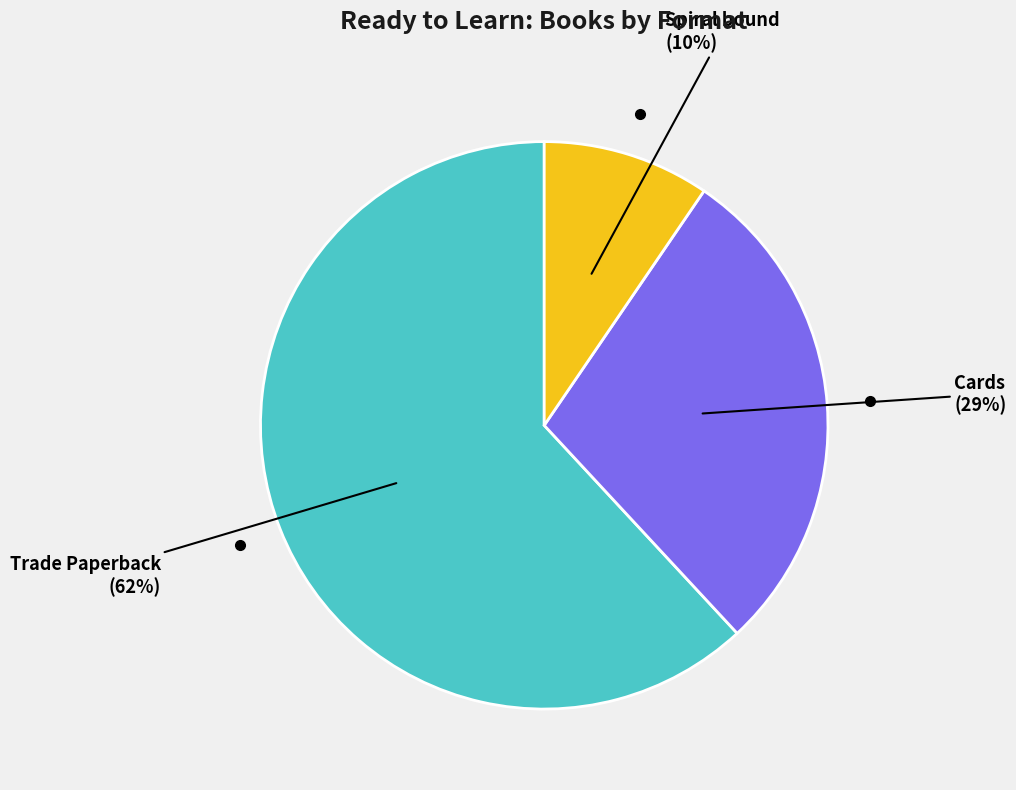

To the nearest percent, what is the average slice percentage?

33%